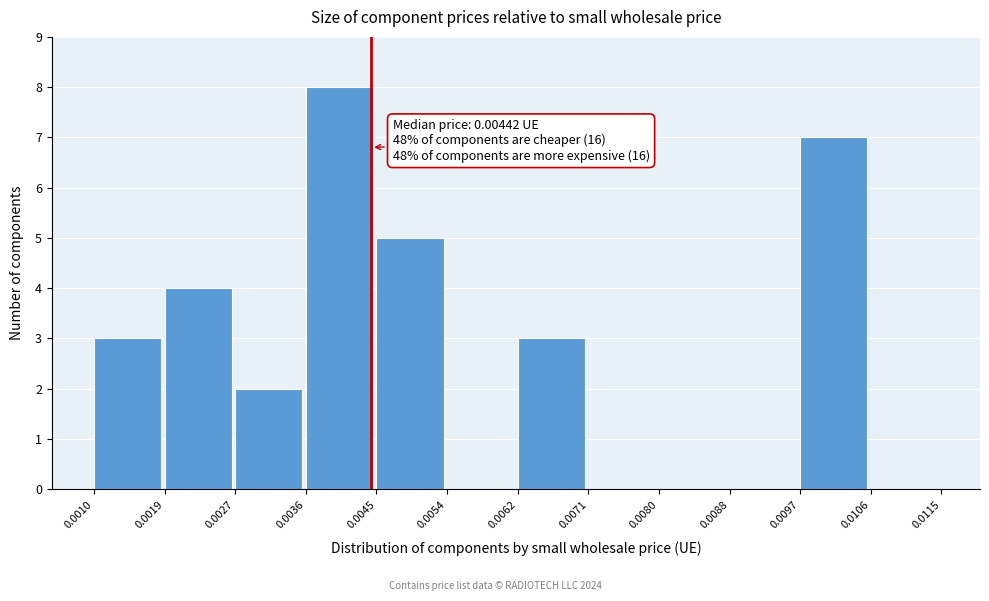

Which range on the x-axis has the tallest bar?

0.0036 to 0.0045